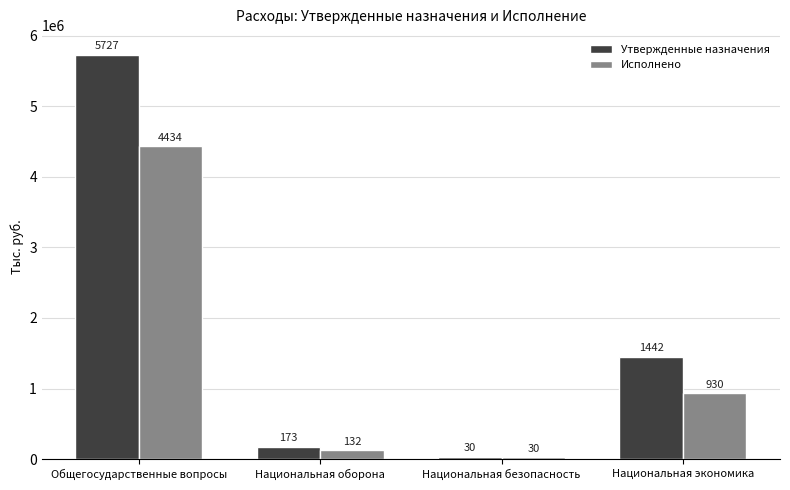

Rank the categories by Утвержденные назначения value from highest to lowest.

Общегосударственные вопросы, Национальная экономика, Национальная оборона, Национальная безопасность